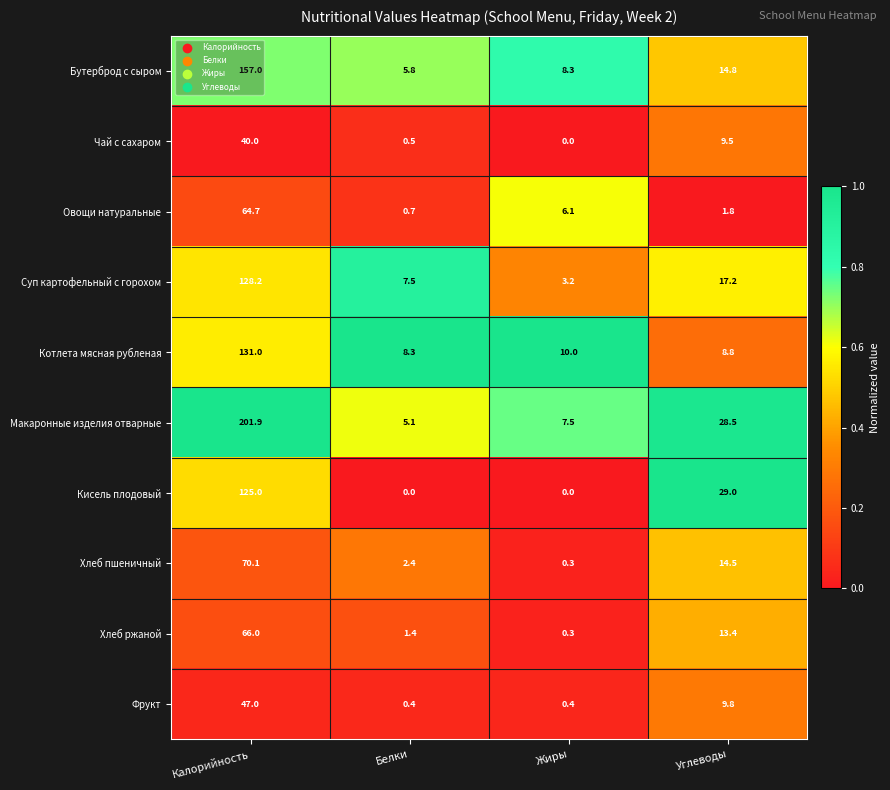

Count the number of data series in this chart.

10